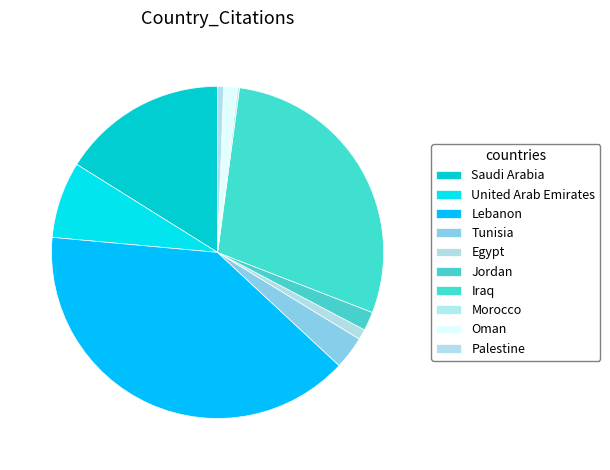

What is the change in value from Saudi Arabia to Palestine?

-398